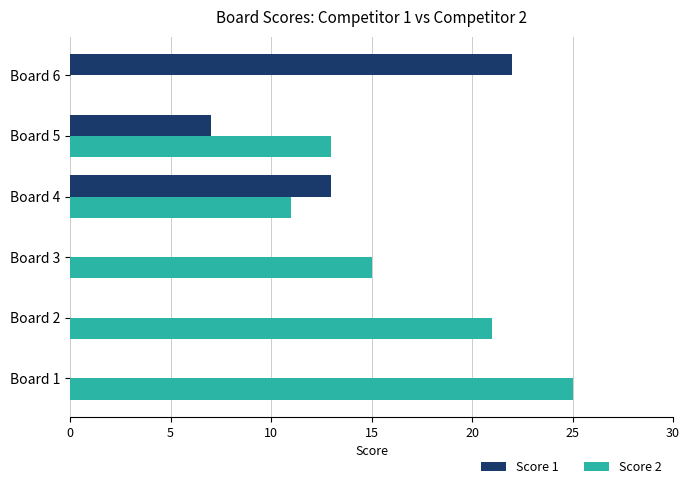

What is the sum of all Score 1 values?

42